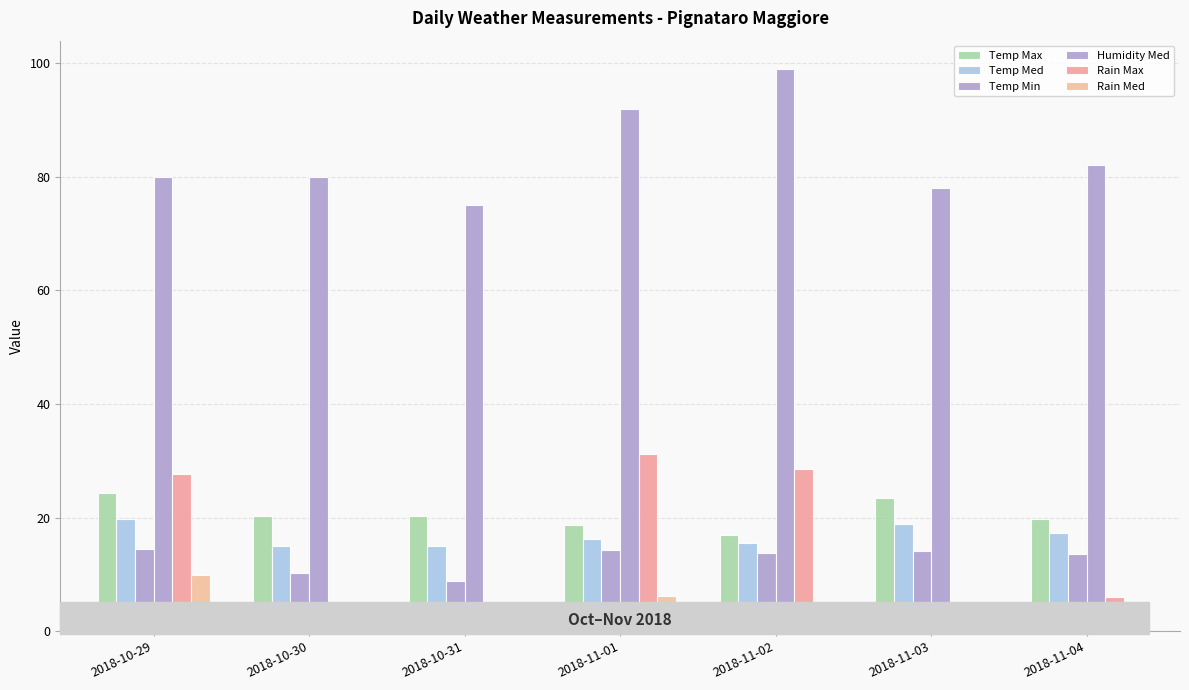

How many groups of bars are there?

7